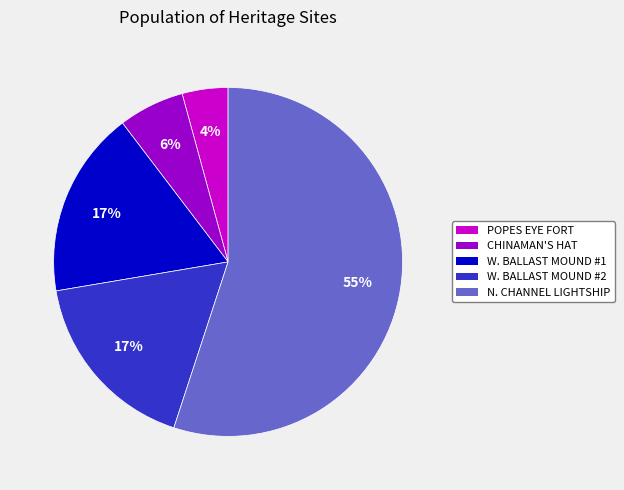

Is the sum of W. BALLAST MOUND #2 and CHINAMAN'S HAT greater than half?

No